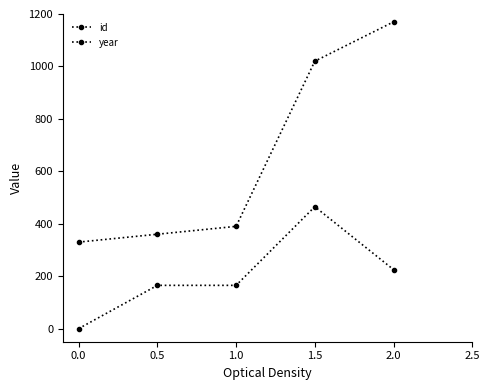

How many series are shown in this chart?

2